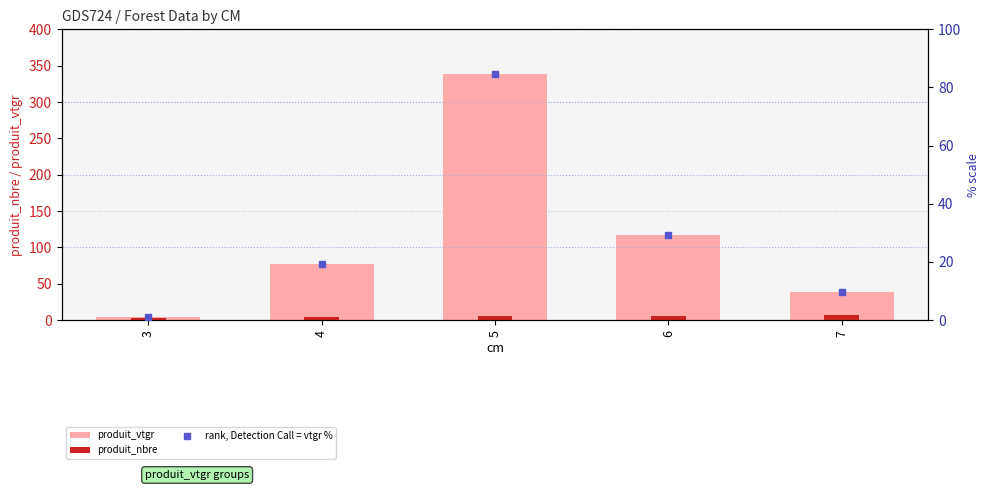

At how many categories does at least one series exceed 239?

1